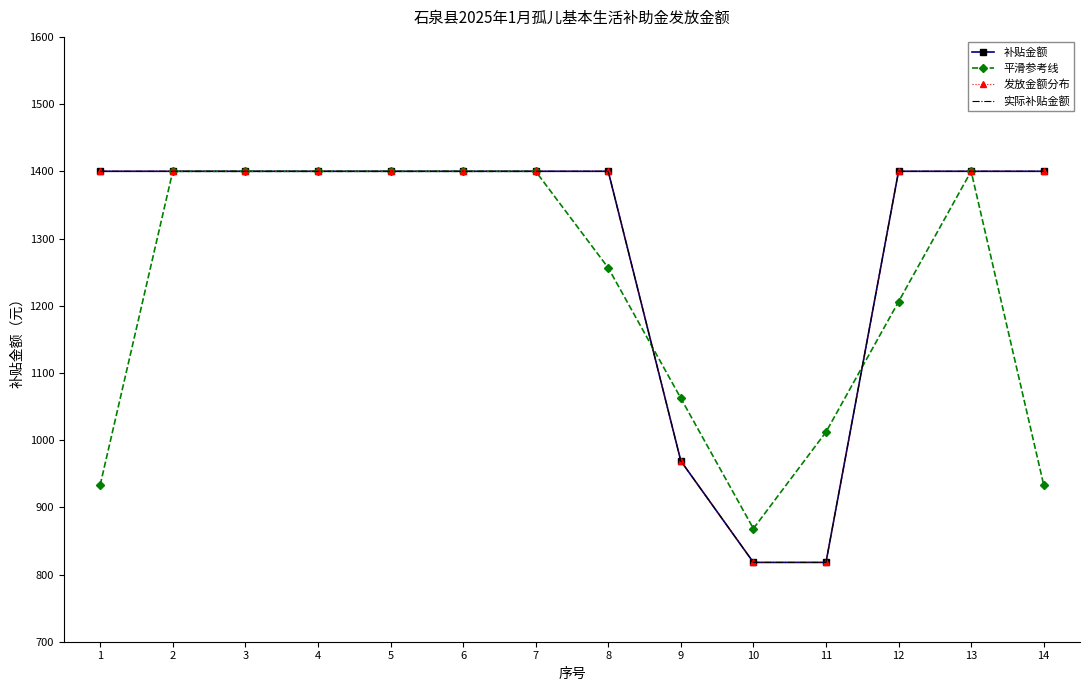

The value of 实际补贴金额 at 10 is 818.0. True or false?

True